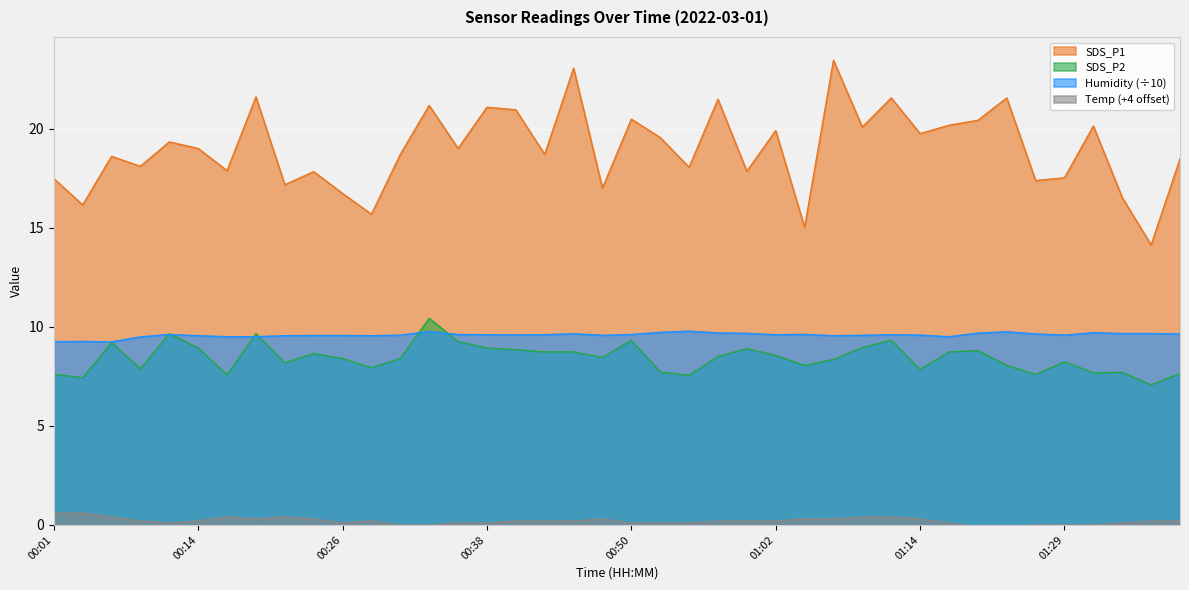

Where is SDS_P1 nearest to the value 18?

00:55